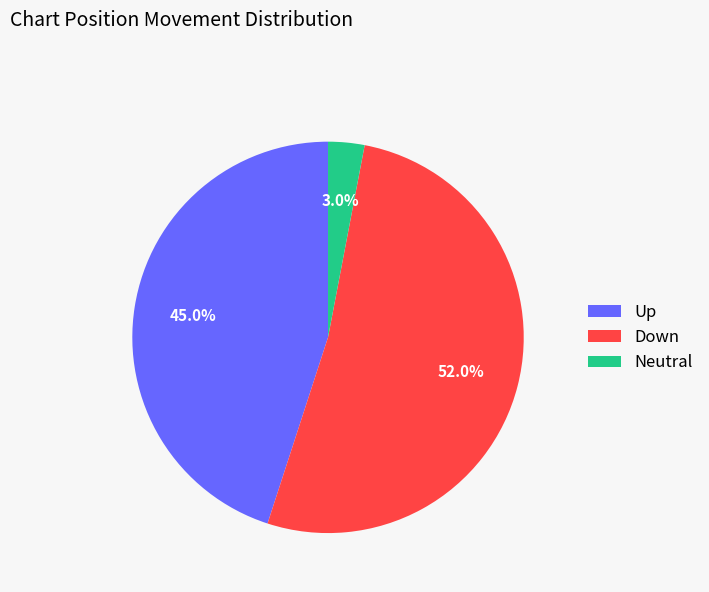

How many segments does this pie chart have?

3